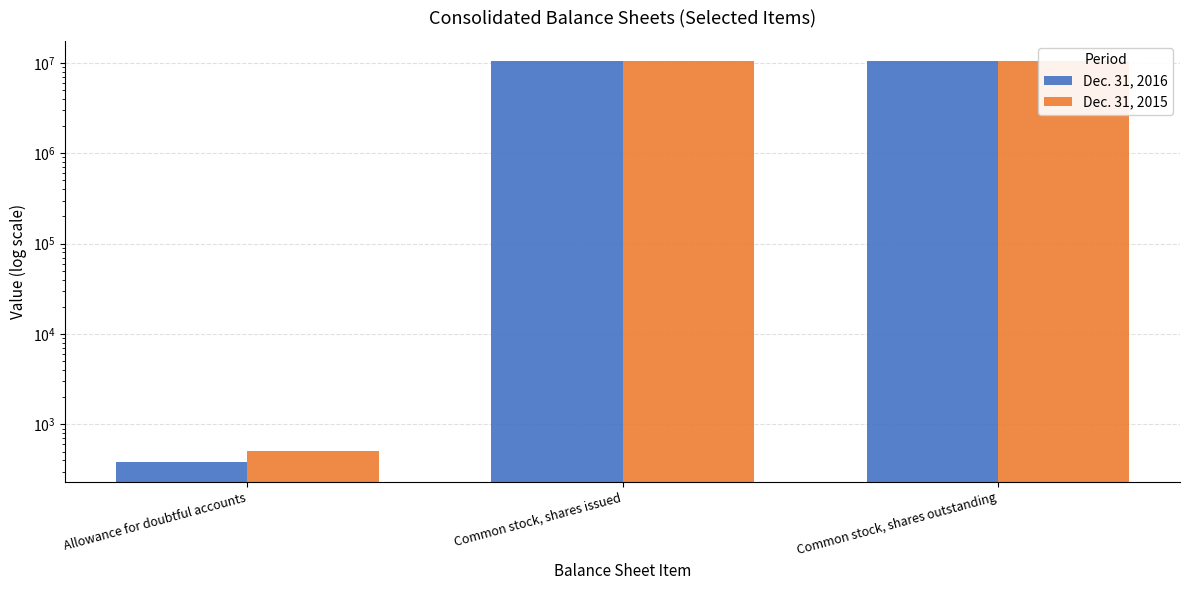

What is the difference between the second highest and minimum values in the Dec. 31, 2015 series?

10504228